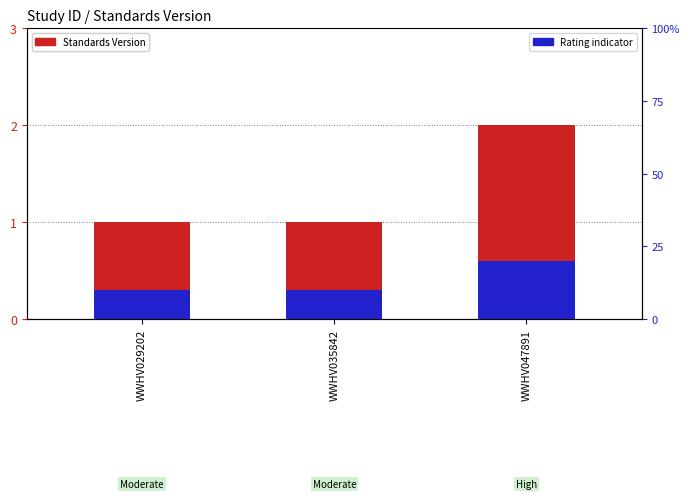

What is the value of the Rating indicator bar at the 3rd from the left?

0.2